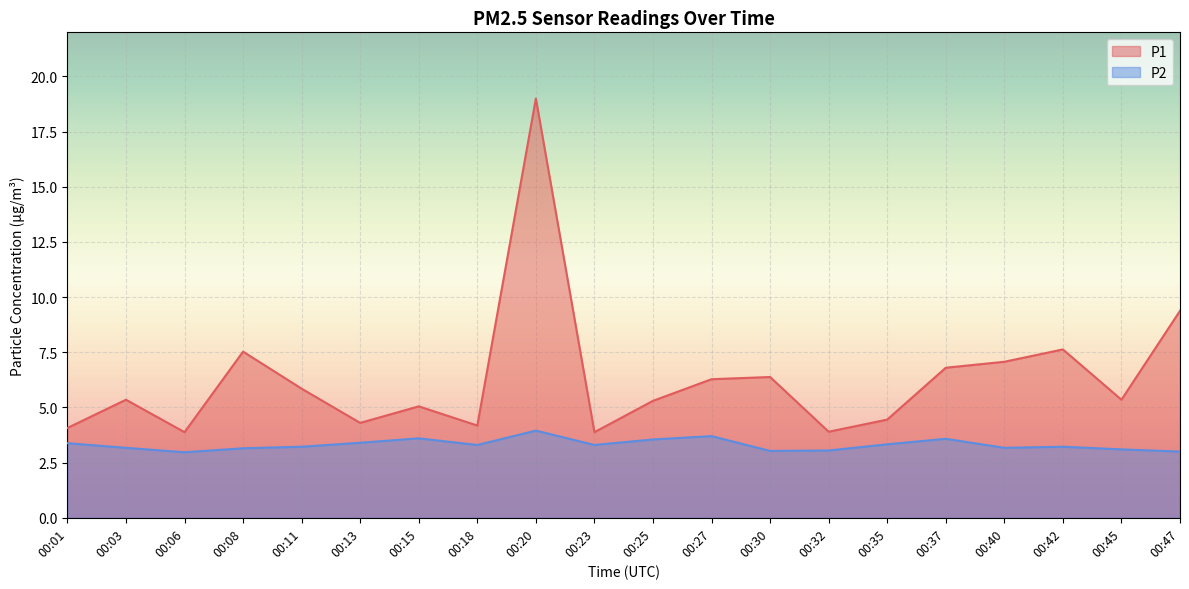

Where is the first local maximum for P1?

00:03